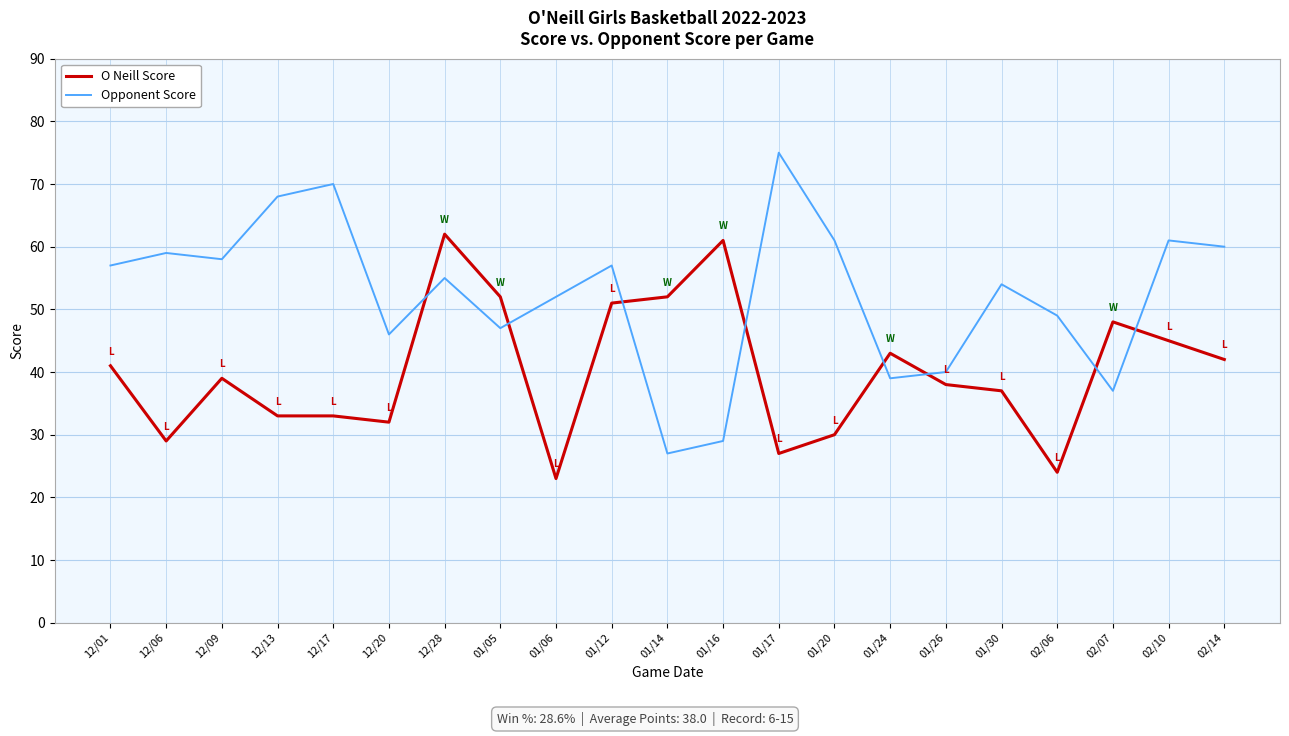

What are all the series names shown in the legend?

O Neill Score, Opponent Score